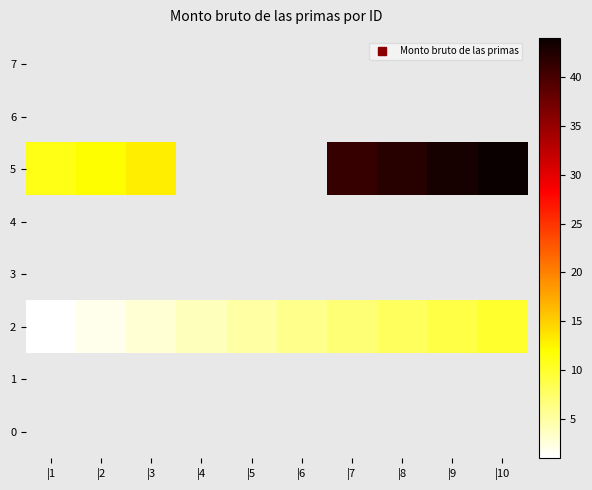

What value does the 2 series have at |10?

10.0